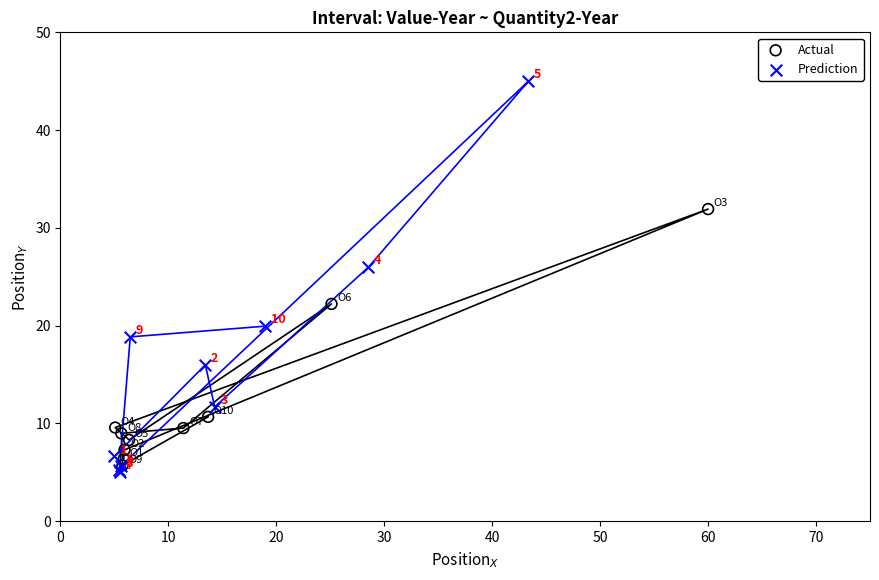

Which series has the largest Y range (max minus min)?

Prediction